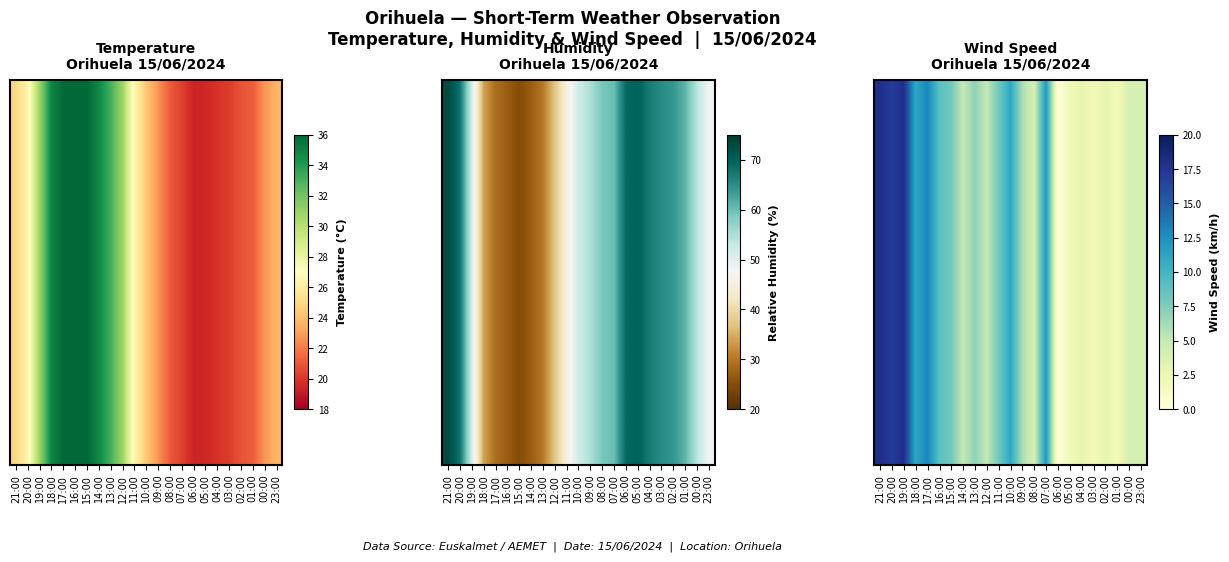

Which has a higher value, 18:00 or 12:00?

18:00